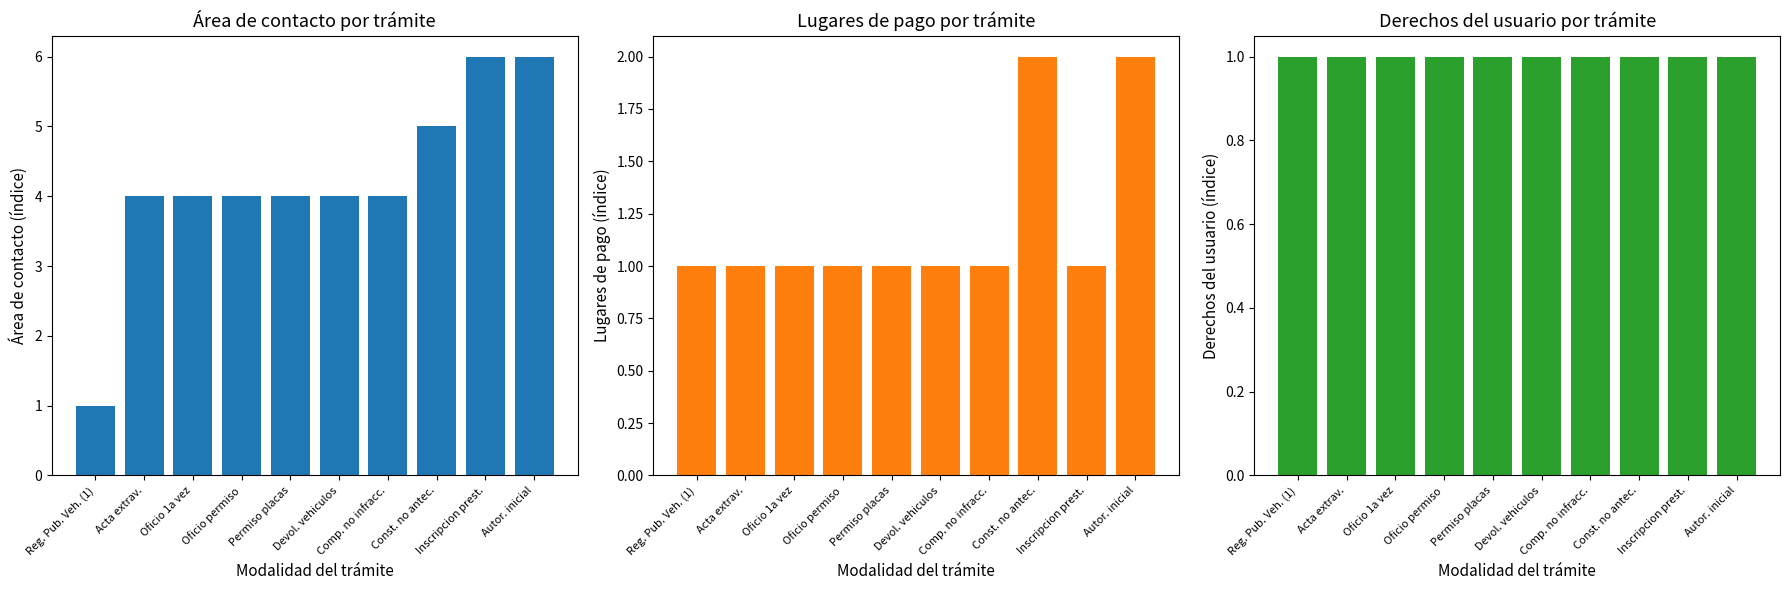

What is the average value of the Área de contacto series?

4